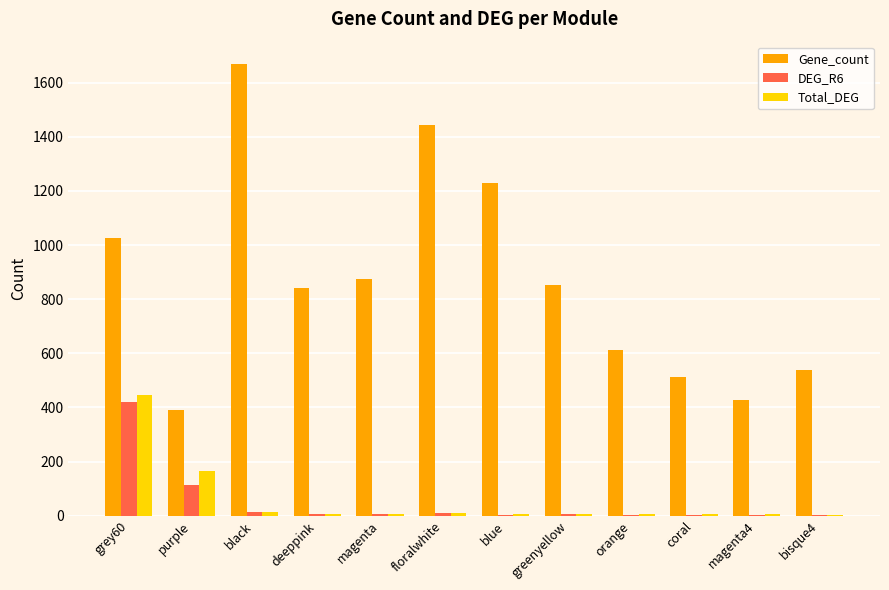

The value of Total_DEG at purple is 257. True or false?

False